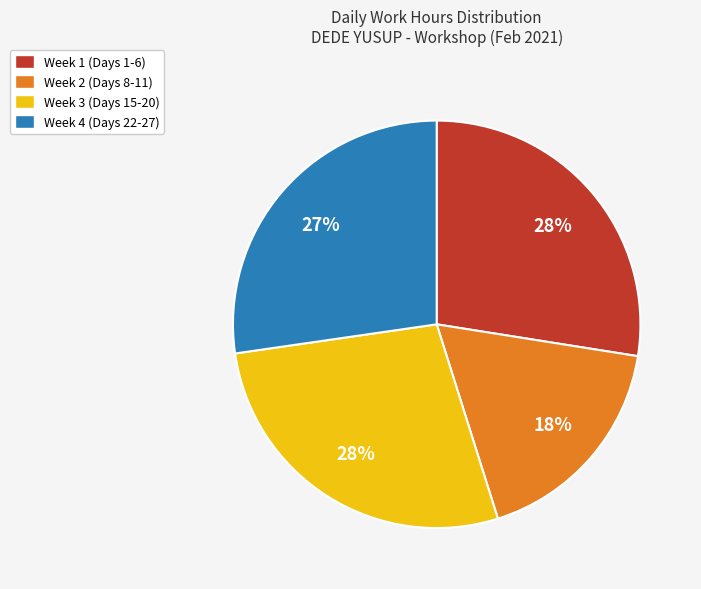

Is there any slice that represents more than half of the pie?

No